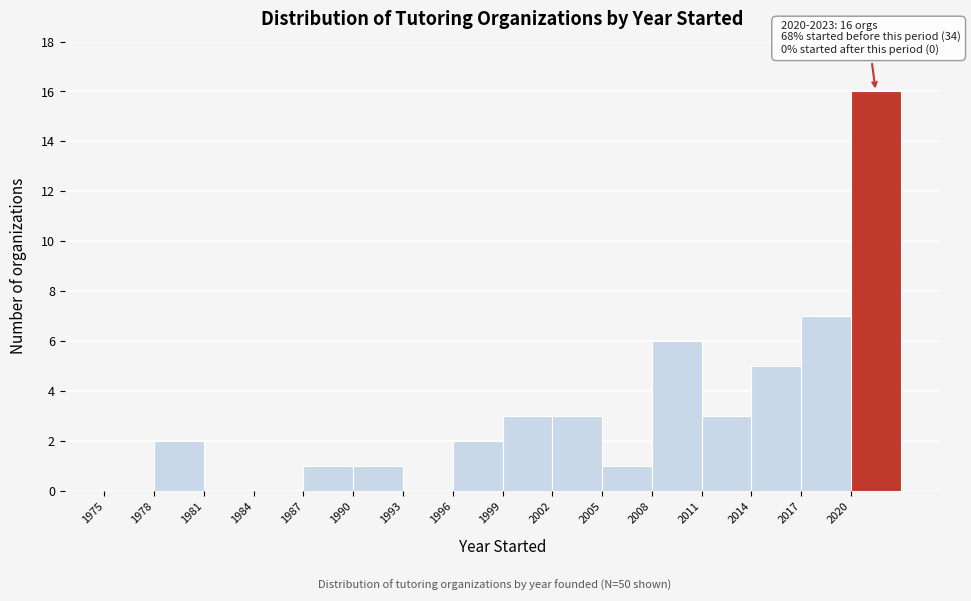

Which range on the x-axis has the tallest bar?

2020 to 2023